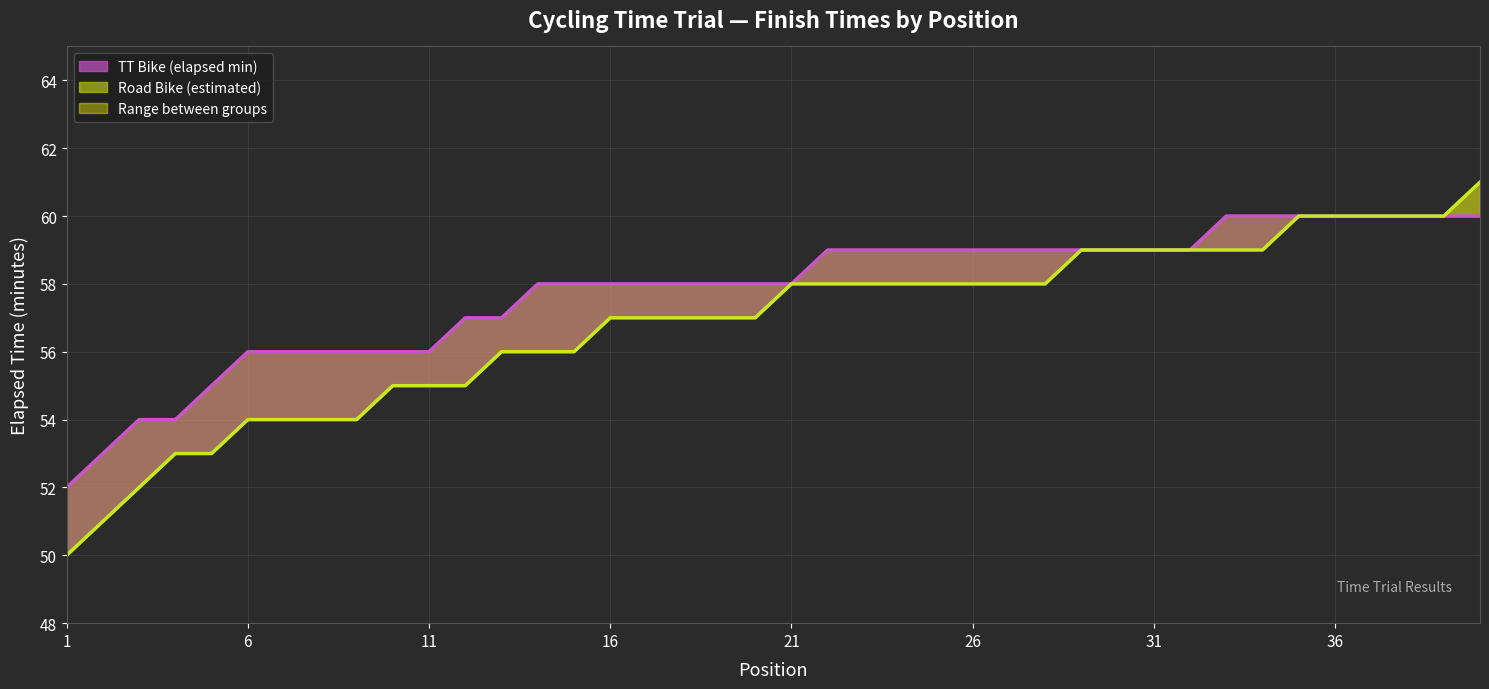

How many values in the TT Bike series exceed 58?

19